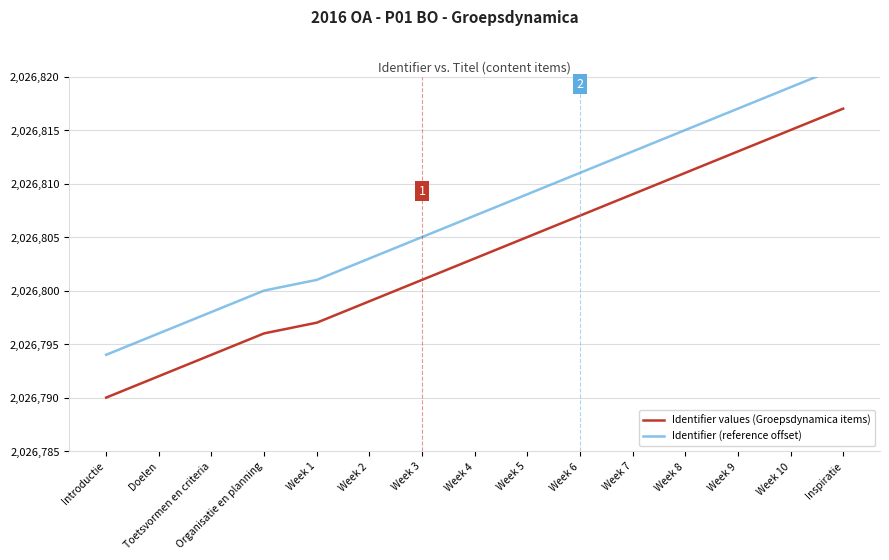

Reading left to right, extract all data points from this chart.

Identifier values (Groepsdynamica items): Introductie=2026790	Doelen=2026792	Toetsvormen en criteria=2026794	Organisatie en planning=2026796	Week 1=2026797	Week 2=2026799	Week 3=2026801	Week 4=2026803	Week 5=2026805	Week 6=2026807	Week 7=2026809	Week 8=2026811	Week 9=2026813	Week 10=2026815	Inspiratie=2026817
Identifier (reference offset): Introductie=2026794	Doelen=2026796	Toetsvormen en criteria=2026798	Organisatie en planning=2026800	Week 1=2026801	Week 2=2026803	Week 3=2026805	Week 4=2026807	Week 5=2026809	Week 6=2026811	Week 7=2026813	Week 8=2026815	Week 9=2026817	Week 10=2026819	Inspiratie=2026821